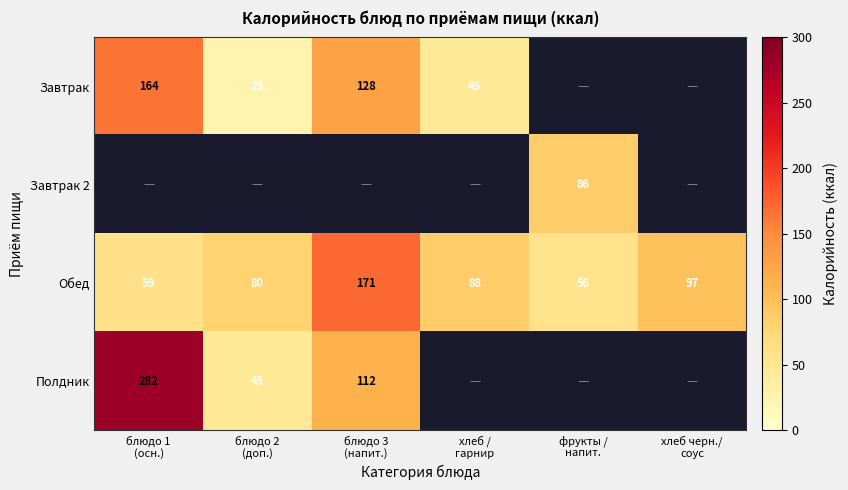

How many distinct data groups are displayed?

4